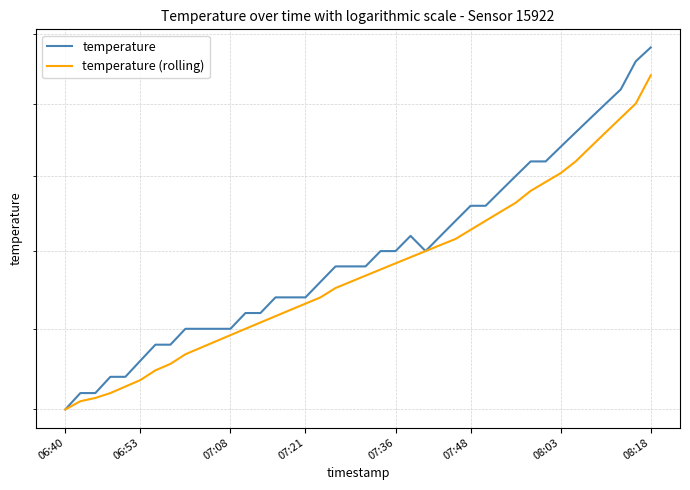

What are all the series names shown in the legend?

temperature, temperature (rolling)